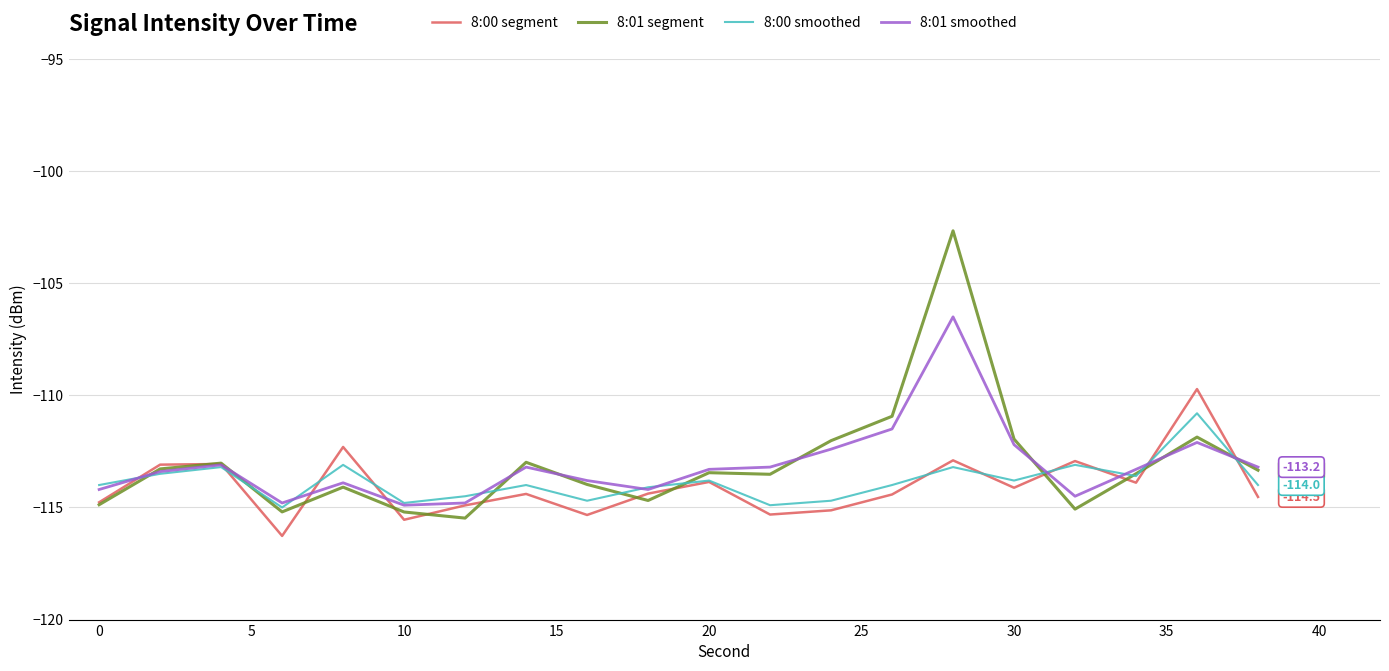

What is the minimum value for 8:00 segment?

-116.3